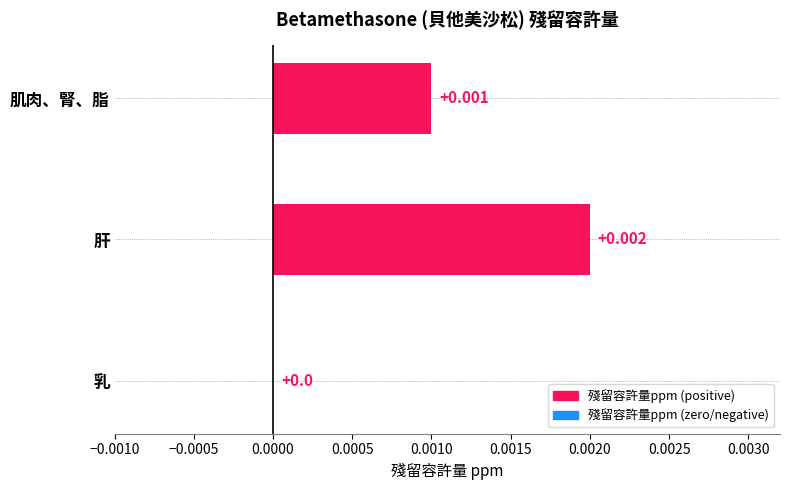

Count the number of data series in this chart.

1